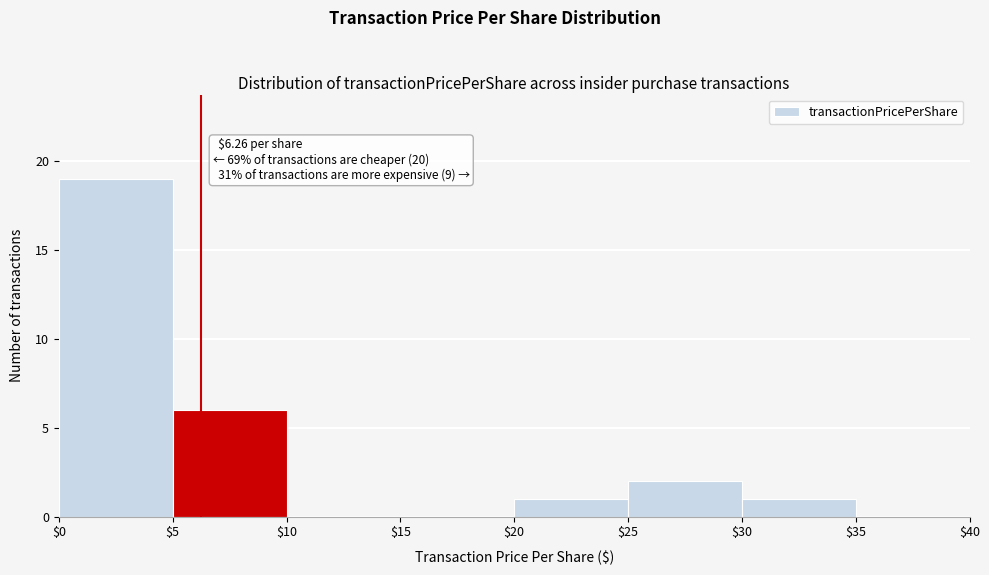

Which range on the x-axis has the tallest bar?

$0 to $5